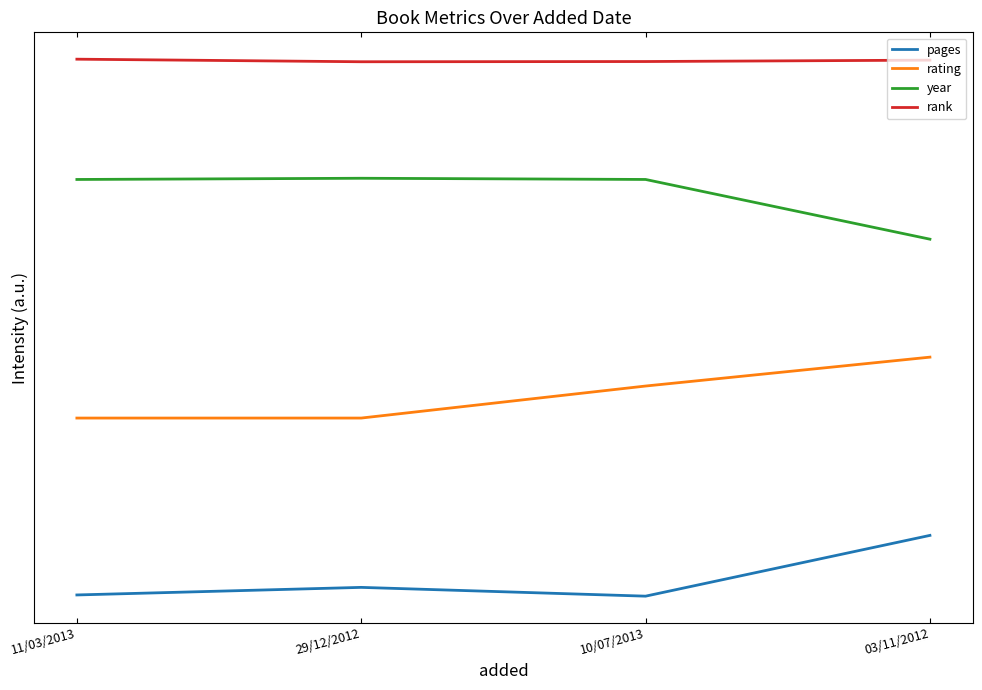

True or false: rank and rating intersect in this chart.

False